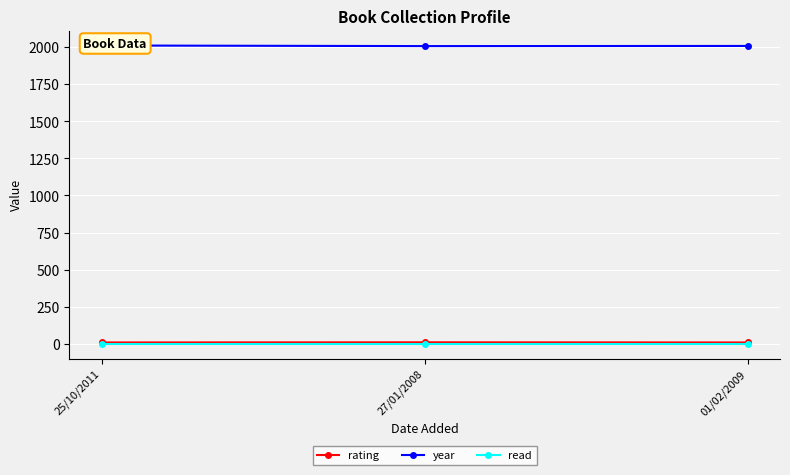

Count the number of data series in this chart.

3